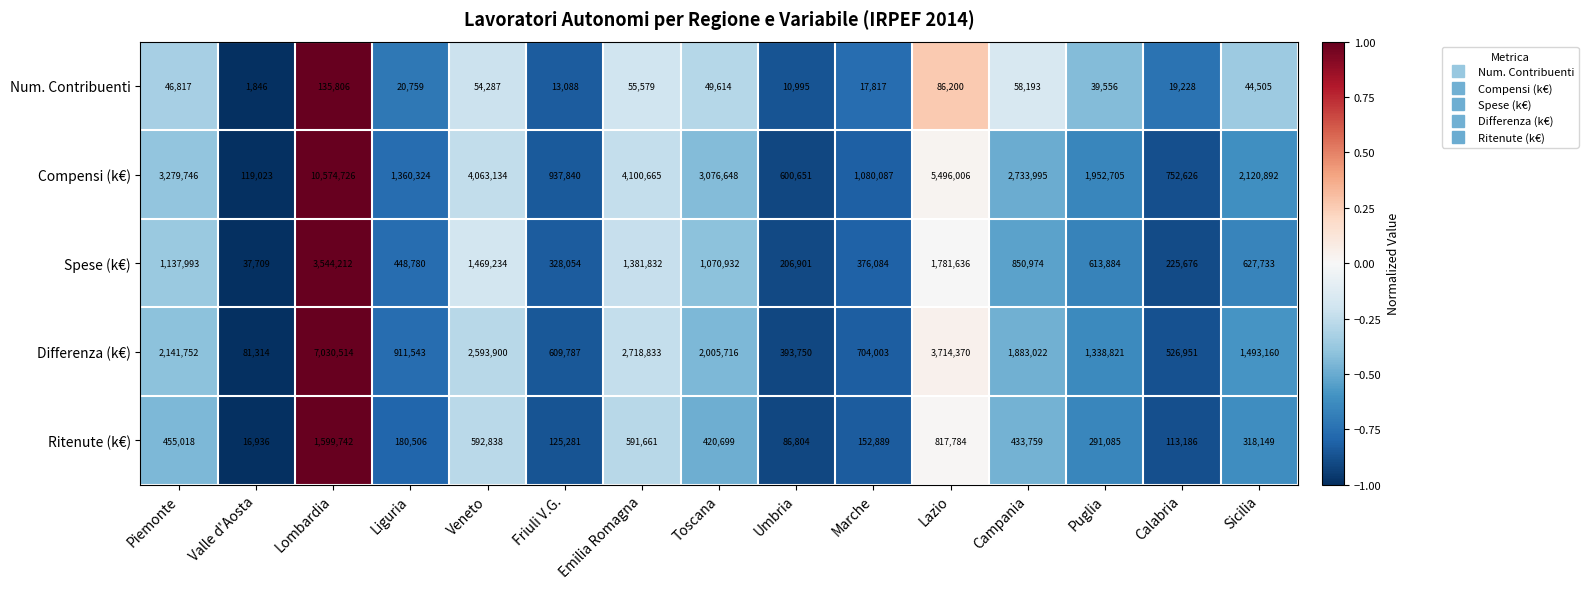

What is the difference between the Num. Contribuenti values at Marche and Piemonte?

29000